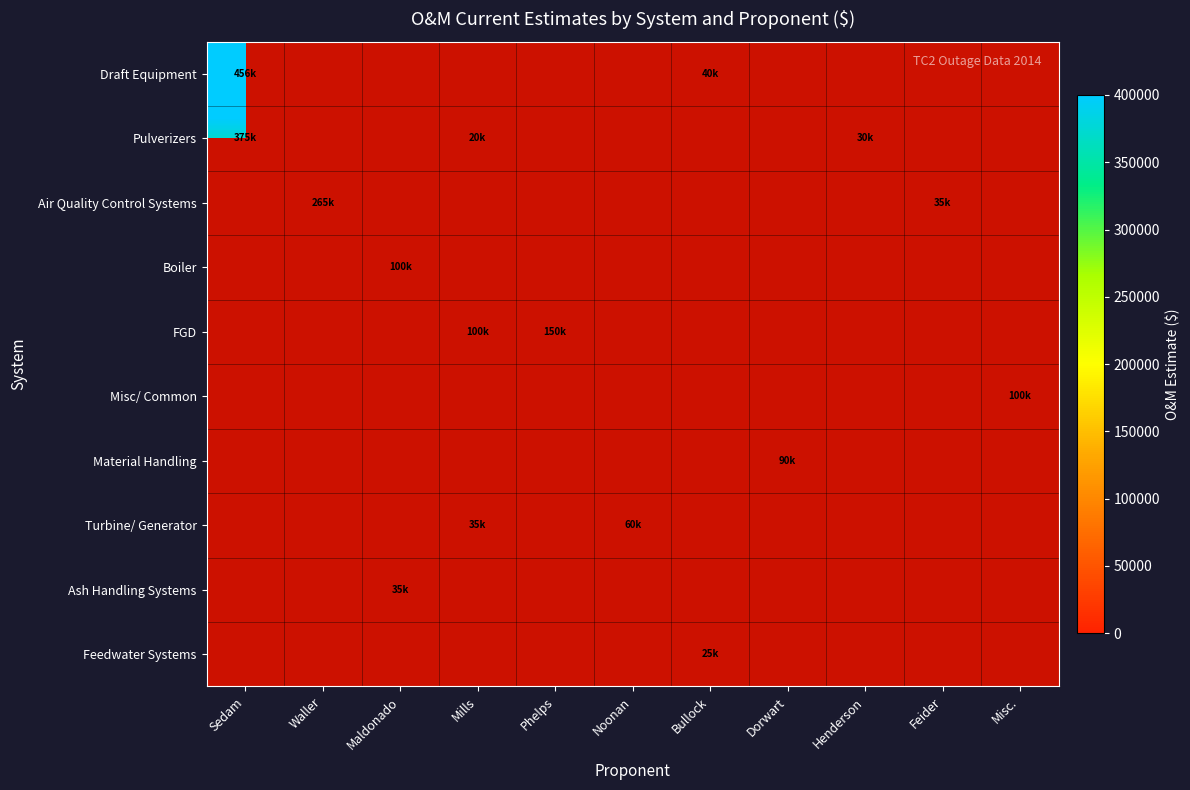

At which label does Air Quality Control Systems reach its peak?

Sedam